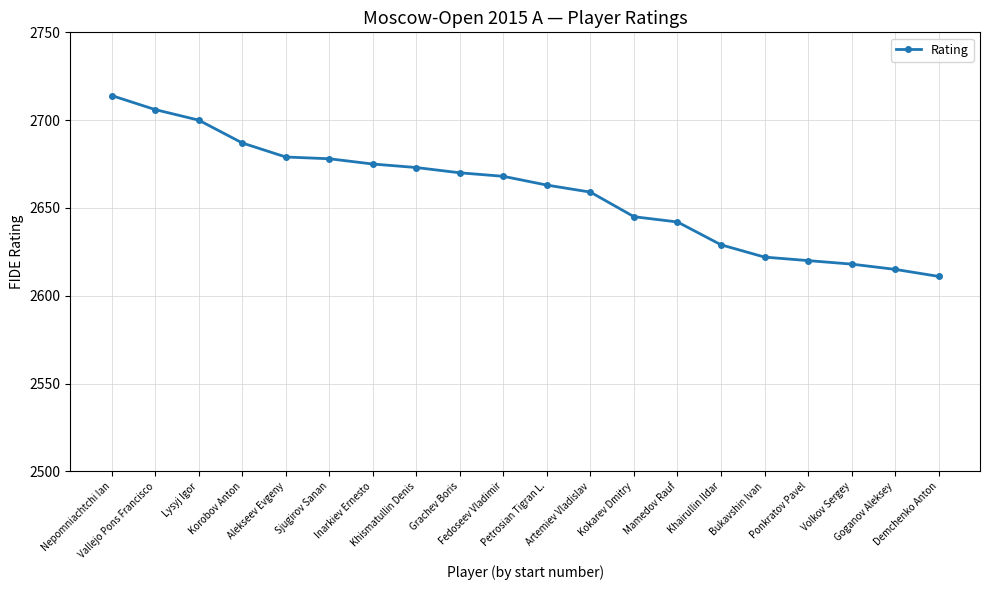

What is the average value?

2659